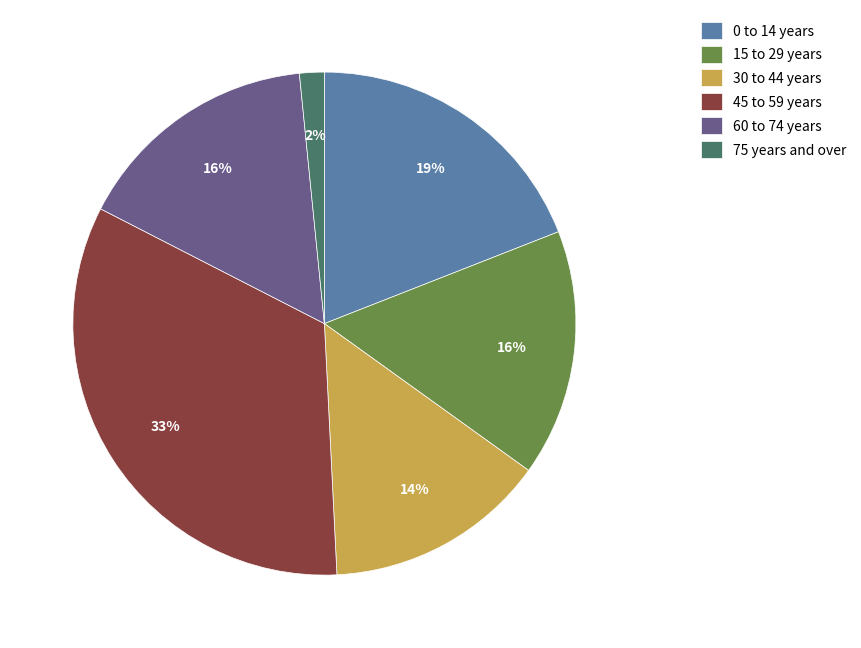

Is there any slice that represents more than half of the pie?

No